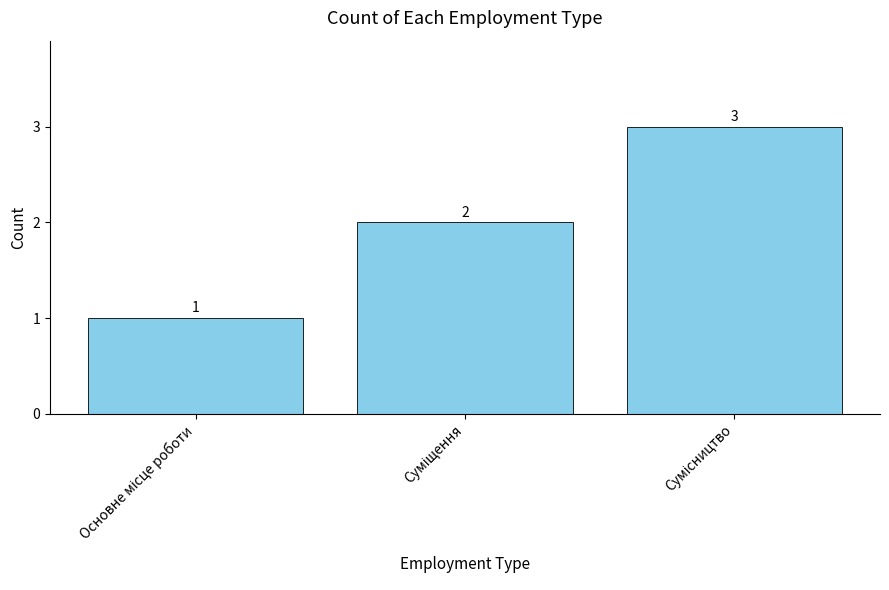

What is the sum of all values?

6